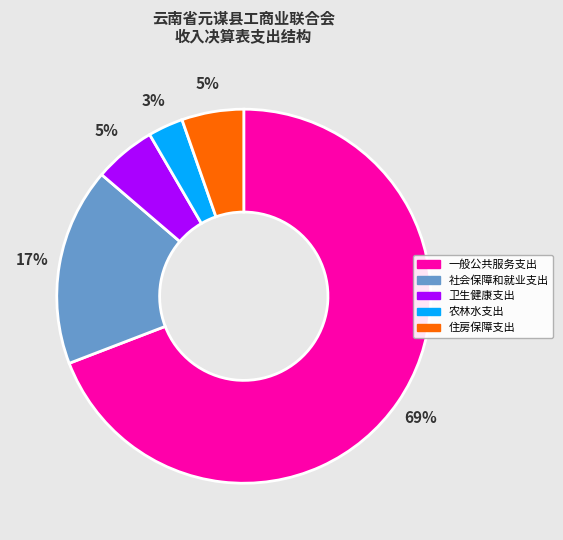

True or false: 住房保障支出 accounts for 1% of the total.

False